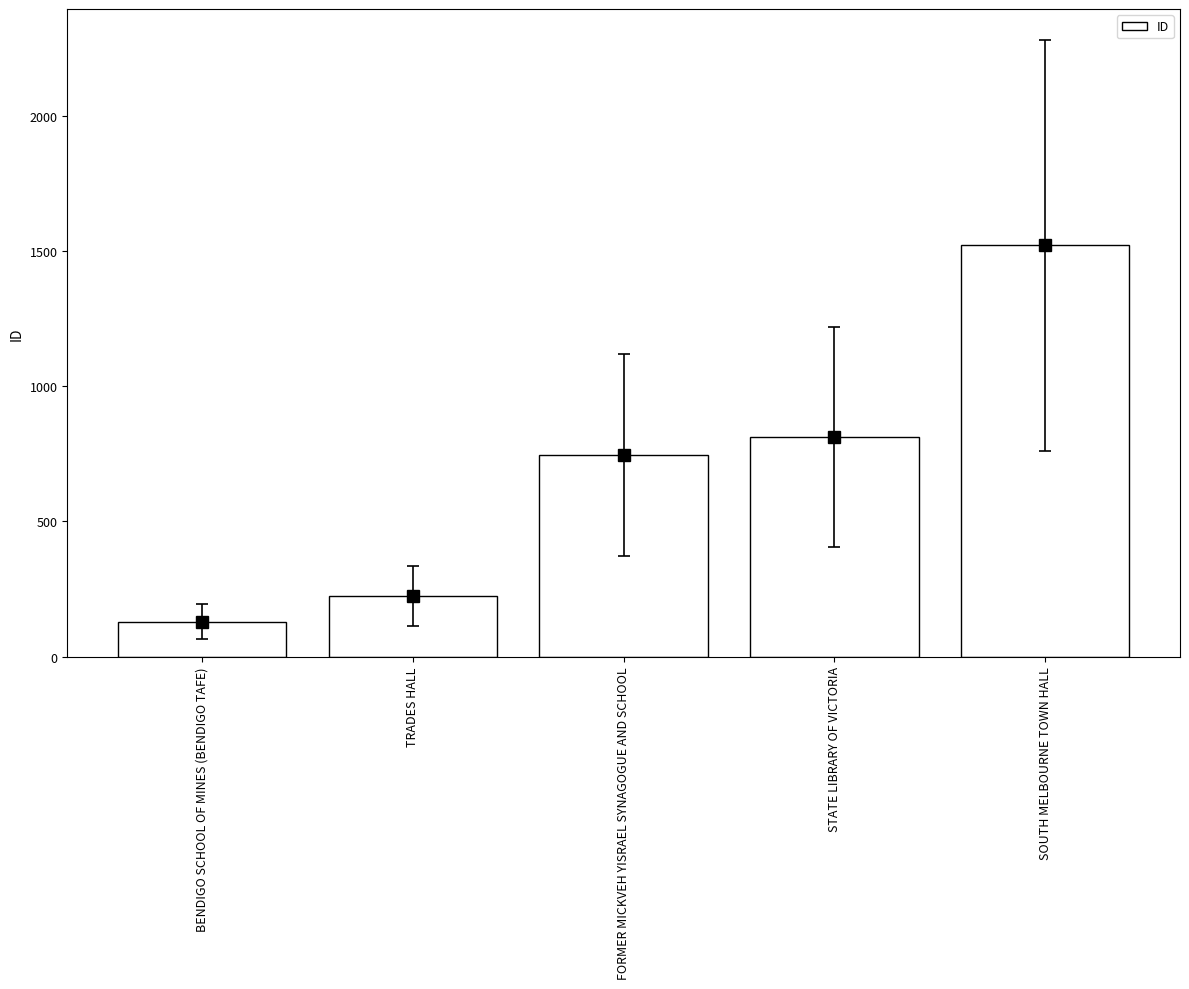

What is the value of the 2nd bar from the left?

224